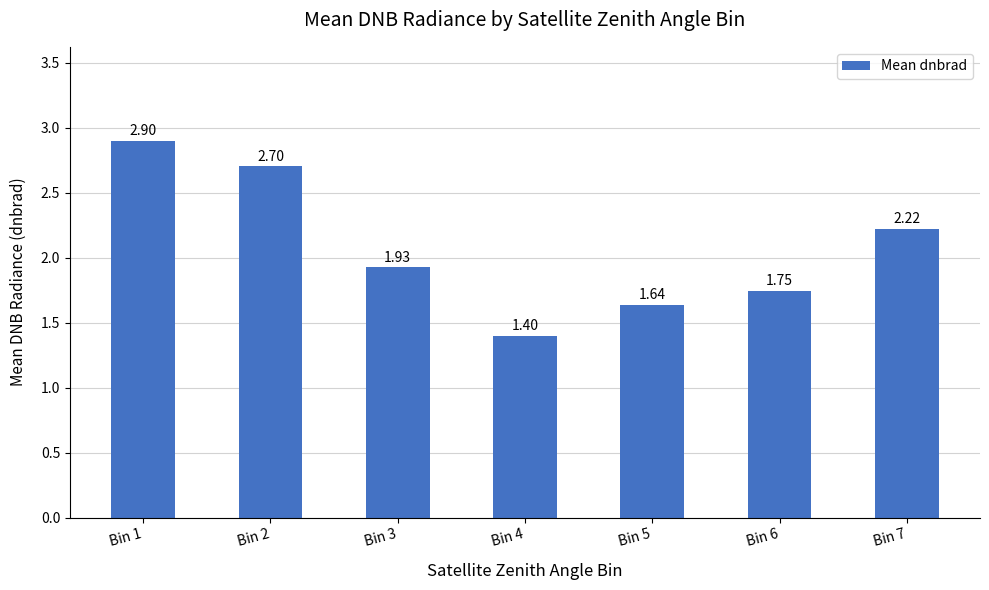

Count the number of categories in the chart.

7